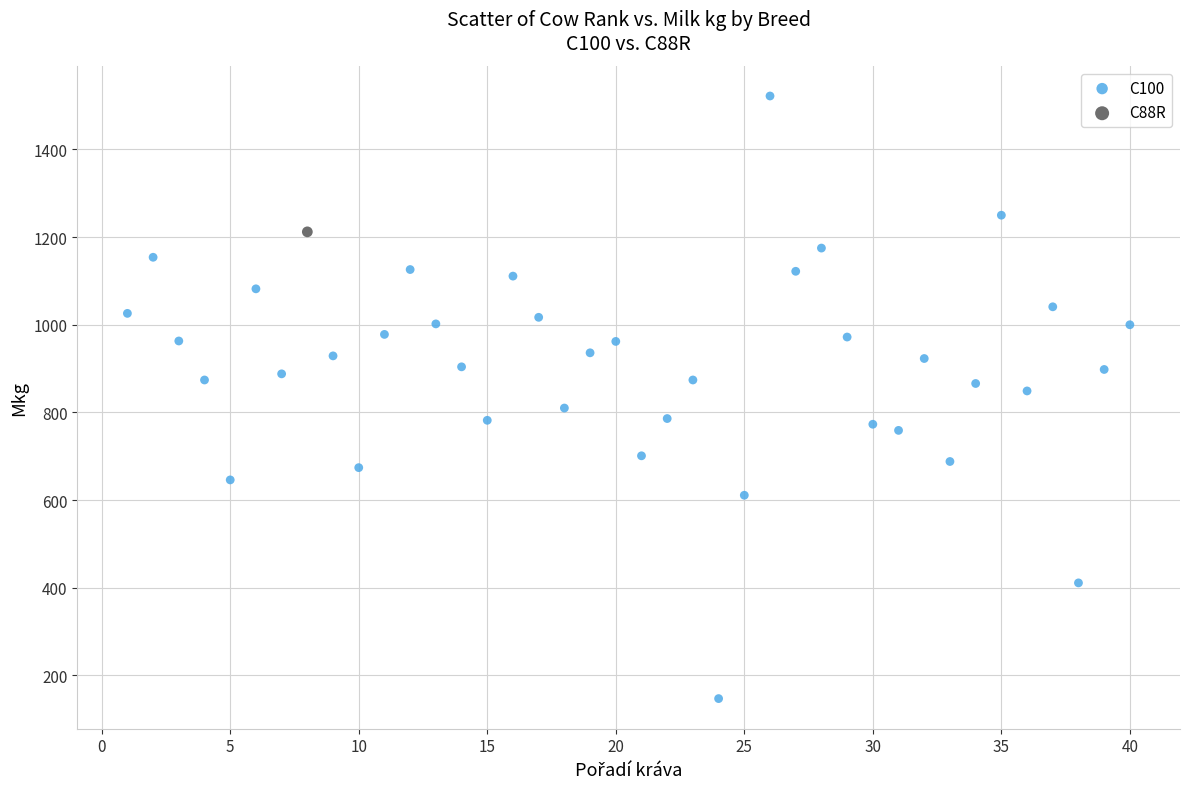

What are all the series names shown in the legend?

C100, C88R